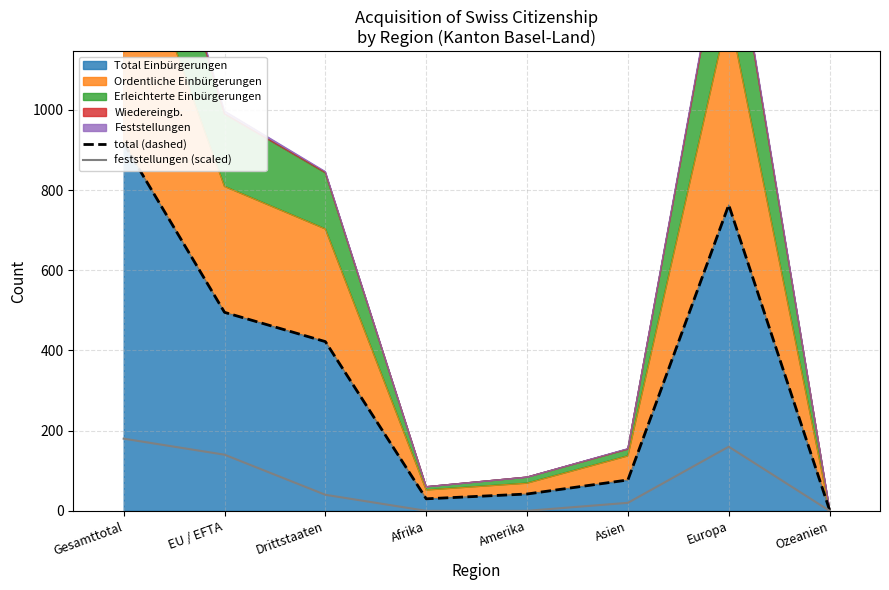

What is the sum of all total (dashed) values?

2748